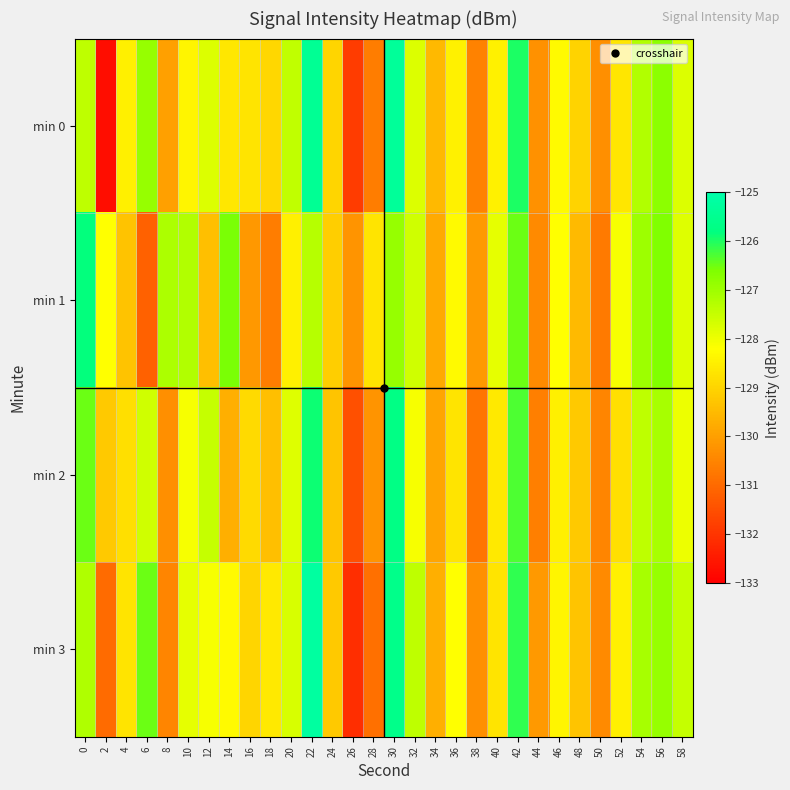

Reading left to right, transcribe all the data shown in this chart.

min 0: 0=-127.4	2=-132.7	4=-128.5	6=-126.9	8=-130.0	10=-128.4	12=-127.8	14=-128.6	16=-128.7	18=-128.9	20=-127.4	22=-125.4	24=-129.0	26=-131.9	28=-130.6	30=-125.3	32=-127.8	34=-129.5	36=-128.4	38=-130.6	40=-128.5	42=-126.0	44=-130.3	46=-128.3	48=-129.0	50=-130.3	52=-128.7	54=-127.2	56=-126.8	58=-127.8
min 1: 0=-125.8	2=-128.2	4=-129.3	6=-131.2	8=-127.2	10=-127.2	12=-129.4	14=-126.6	16=-130.1	18=-130.6	20=-128.5	22=-127.3	24=-129.1	26=-130.2	28=-128.7	30=-126.9	32=-127.6	34=-129.8	36=-128.3	38=-130.1	40=-127.9	42=-126.5	44=-130.4	46=-128.2	48=-129.5	50=-130.7	52=-128.1	54=-127.0	56=-126.6	58=-127.8
min 2: 0=-126.5	2=-129.2	4=-128.8	6=-127.6	8=-130.3	10=-128.1	12=-127.5	14=-129.7	16=-128.9	18=-129.4	20=-127.8	22=-125.9	24=-129.3	26=-131.5	28=-130.2	30=-125.7	32=-128.1	34=-129.9	36=-128.7	38=-130.8	40=-128.6	42=-126.3	44=-130.6	46=-128.5	48=-129.2	50=-130.5	52=-128.8	54=-127.4	56=-127.1	58=-128.0
min 3: 0=-127.2	2=-131.0	4=-128.7	6=-126.5	8=-130.5	10=-127.9	12=-128.1	14=-128.3	16=-129.0	18=-128.6	20=-127.7	22=-125.2	24=-129.2	26=-132.1	28=-130.9	30=-125.6	32=-127.4	34=-129.7	36=-128.2	38=-130.3	40=-128.7	42=-126.1	44=-130.1	46=-128.4	48=-129.3	50=-130.4	52=-128.5	54=-127.1	56=-126.9	58=-127.5